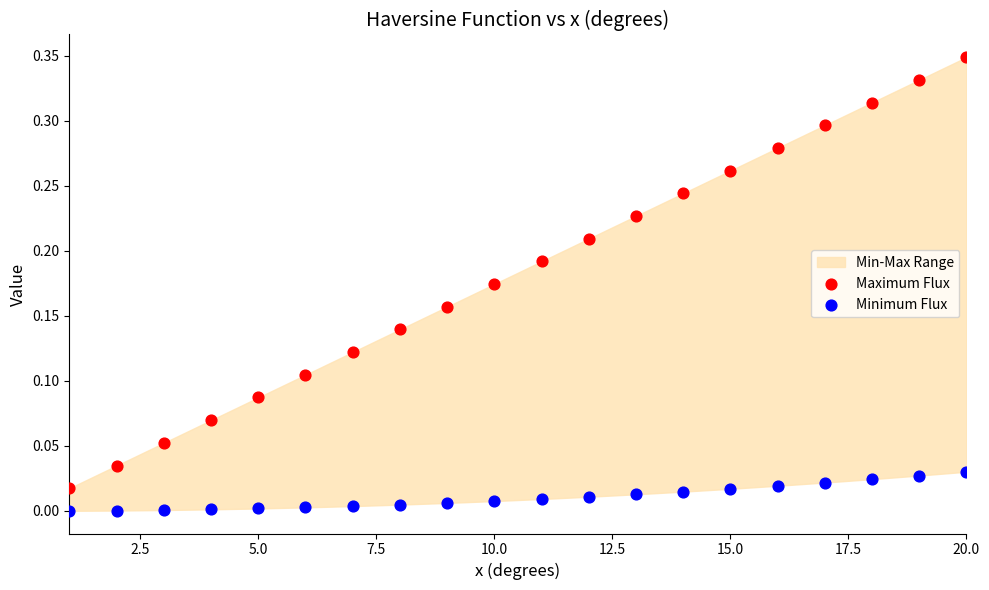

What is the X range (max minus min) for the scatter plot?

19.0